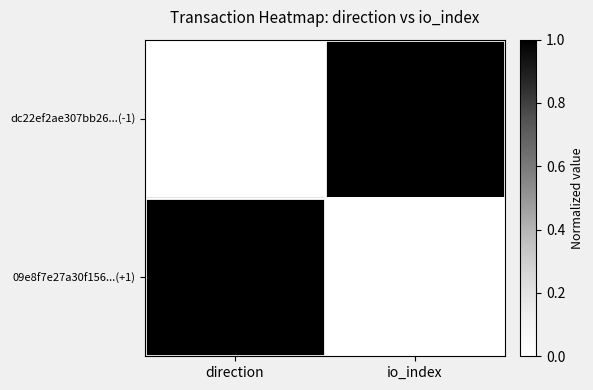

At direction, list the series in order from smallest to largest.

dc22ef2ae307bb26...(-1), 09e8f7e27a30f156...(+1)